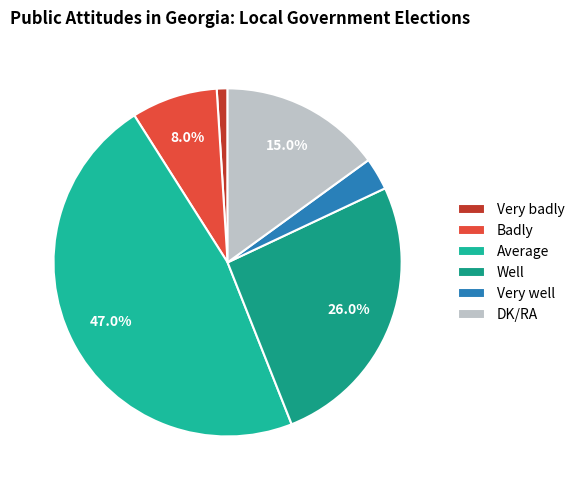

Which slice is the smallest?

Very badly